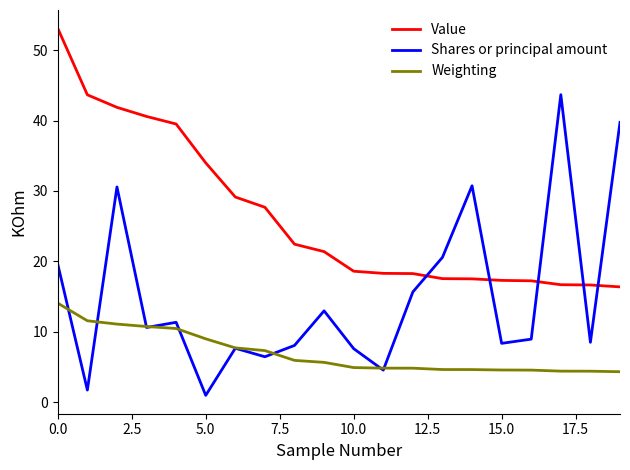

Which series has the largest range (max minus min)?

Shares or principal amount